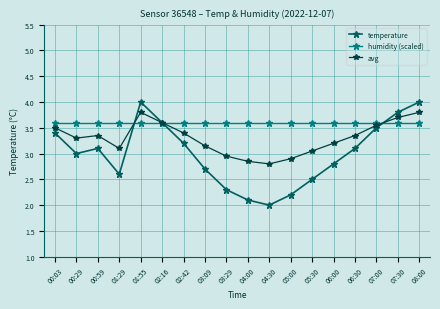

What are all the series names shown in the legend?

temperature, humidity (scaled), avg